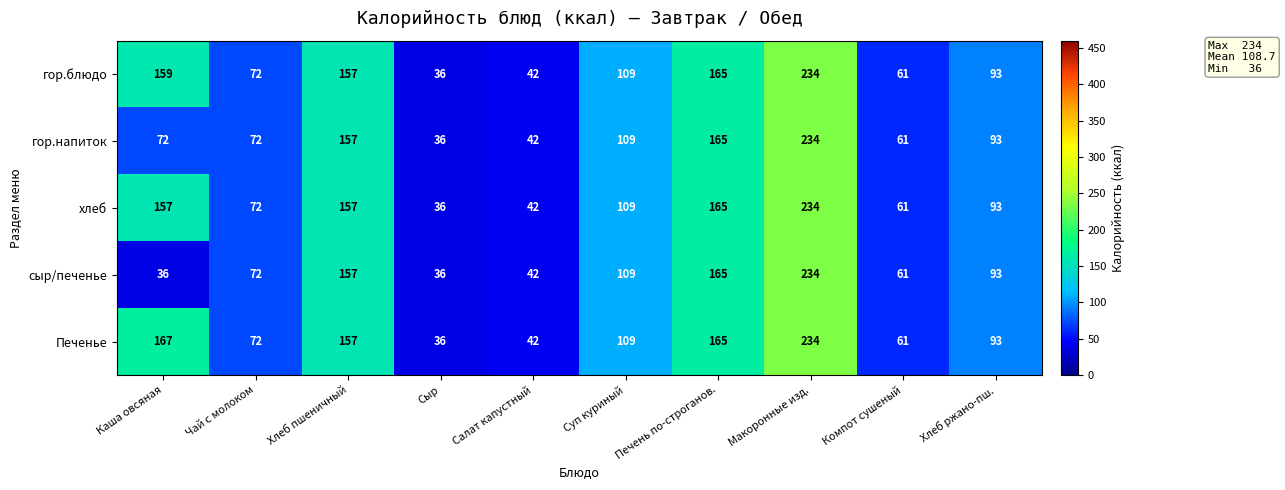

The value of хлеб at Каша овсяная is 52. True or false?

False